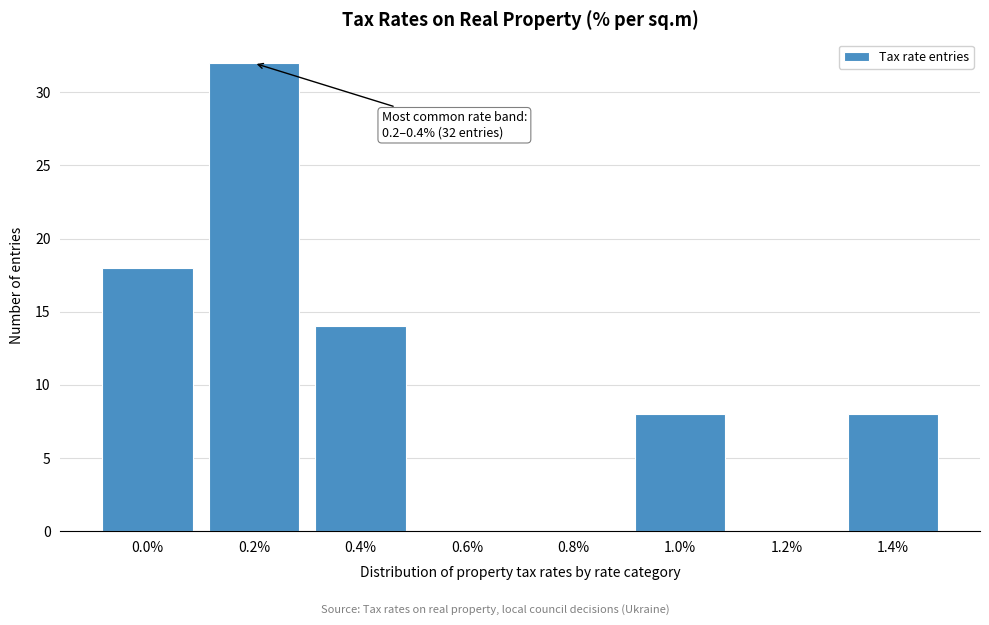

Reading left to right, transcribe all the data shown in this chart.

0.0%=18	0.2%=32	0.4%=14	0.6%=0	0.8%=0	1.0%=8	1.2%=0	1.4%=8